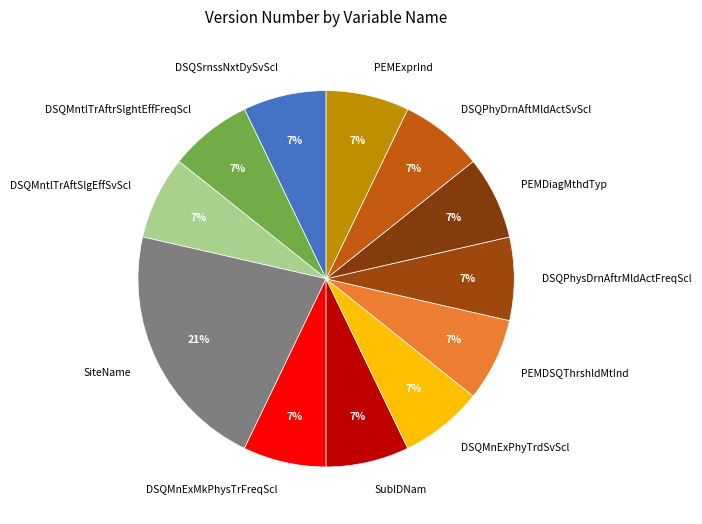

True or false: DSQMntlTrAftSlgEffSvScl accounts for 1% of the total.

False